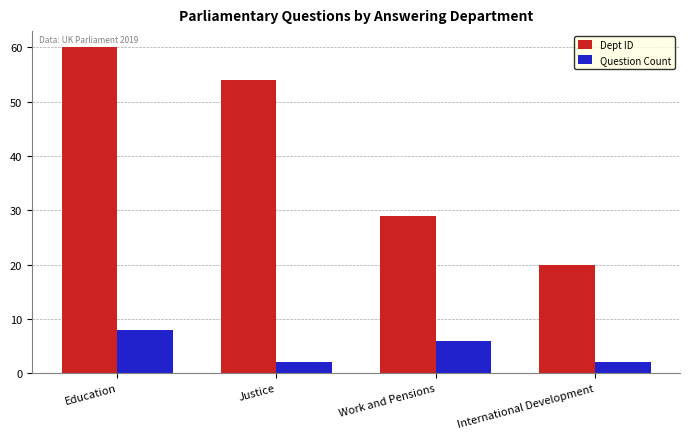

What is the label of the 4th bar from the right?

Education